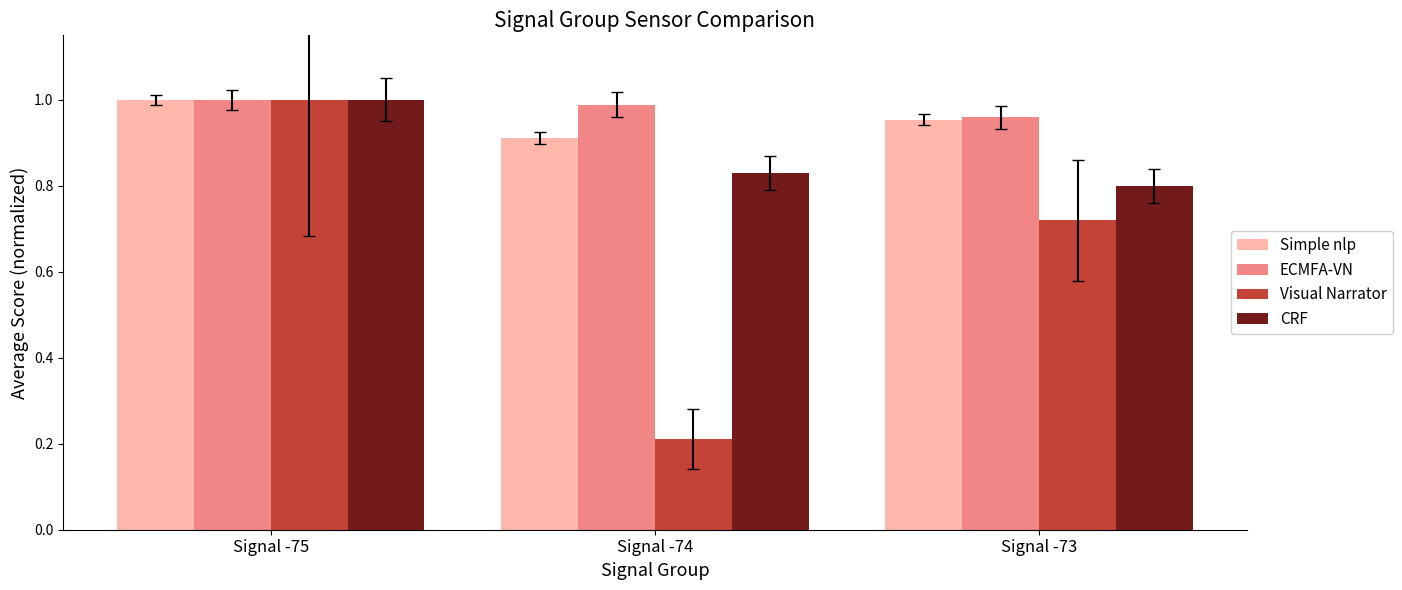

Which series has the largest total across all categories?

ECMFA-VN